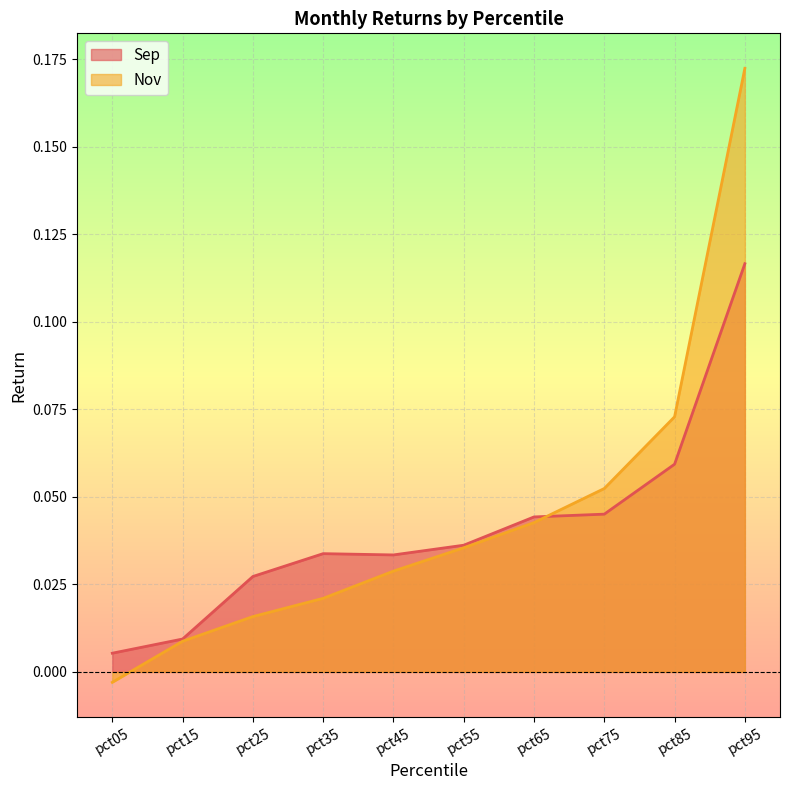

Which series has the largest range (max minus min)?

Nov